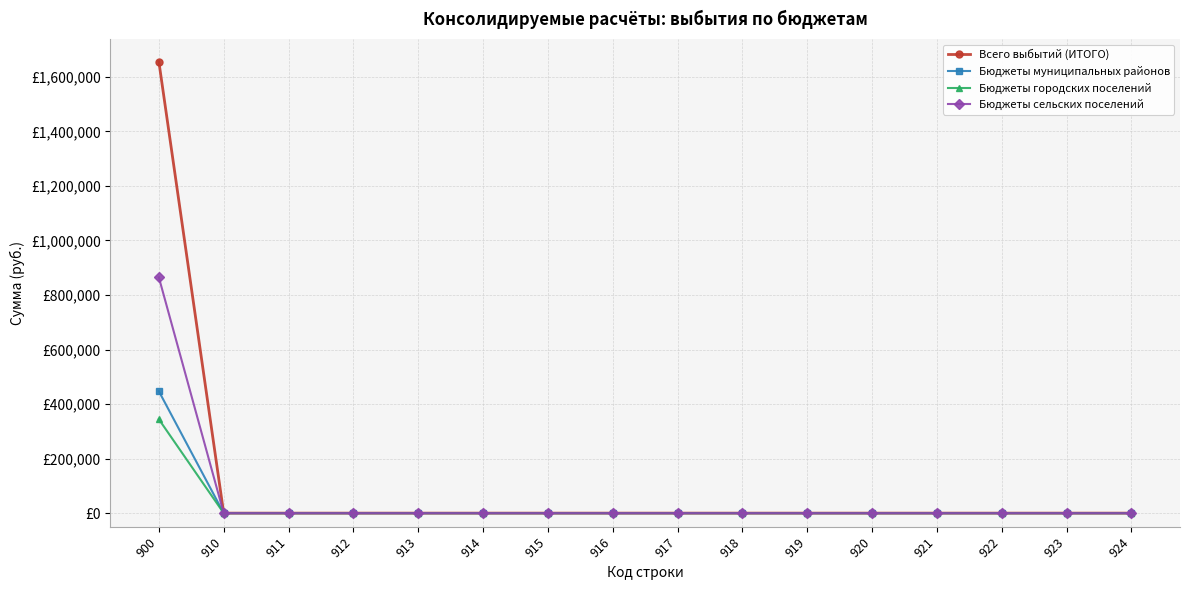

Reading left to right, list all the values displayed in this chart.

Всего выбытий (ИТОГО): 1655917	0	0	0	0	0	0	0	0	0	0	0	0	0	0	0
Бюджеты муниципальных районов: 447000	0	0	0	0	0	0	0	0	0	0	0	0	0	0	0
Бюджеты городских поселений: 344250	0	0	0	0	0	0	0	0	0	0	0	0	0	0	0
Бюджеты сельских поселений: 864667	0	0	0	0	0	0	0	0	0	0	0	0	0	0	0